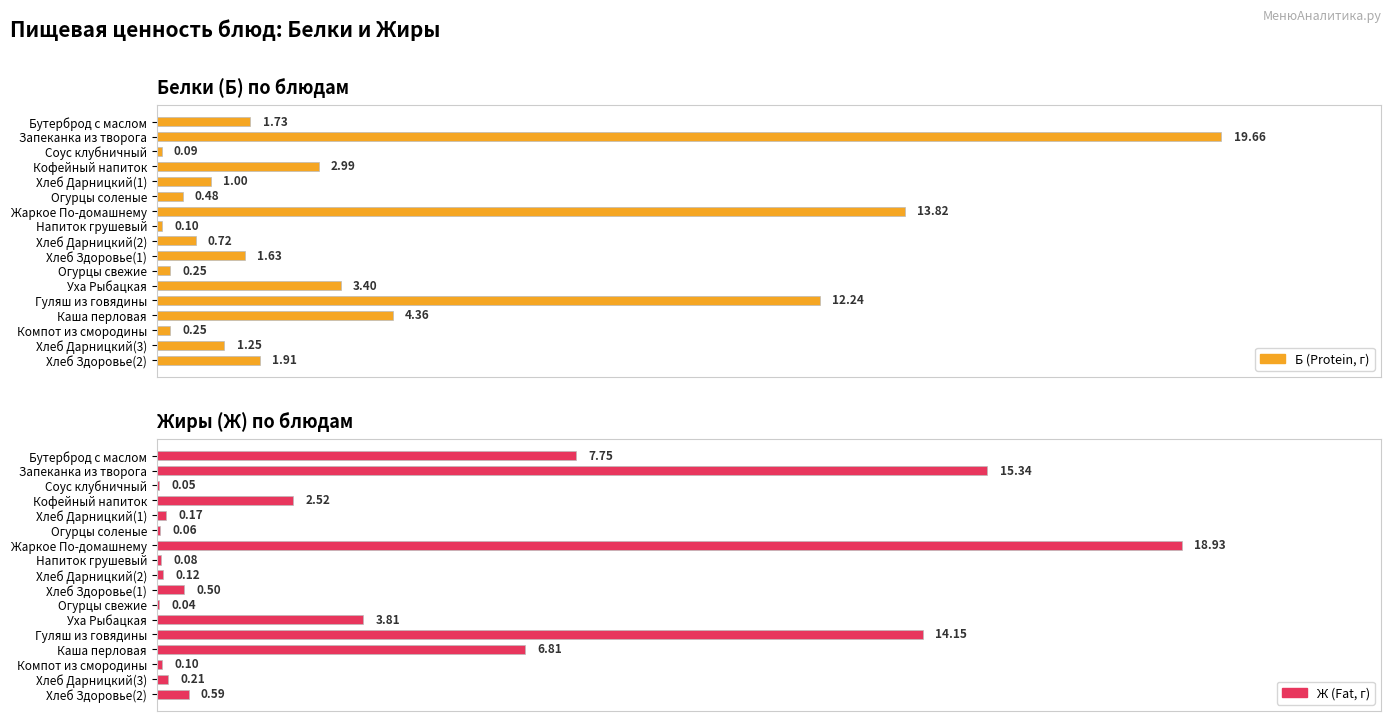

What are all the series names shown in the legend?

Б (Protein, г), Ж (Fat, г)